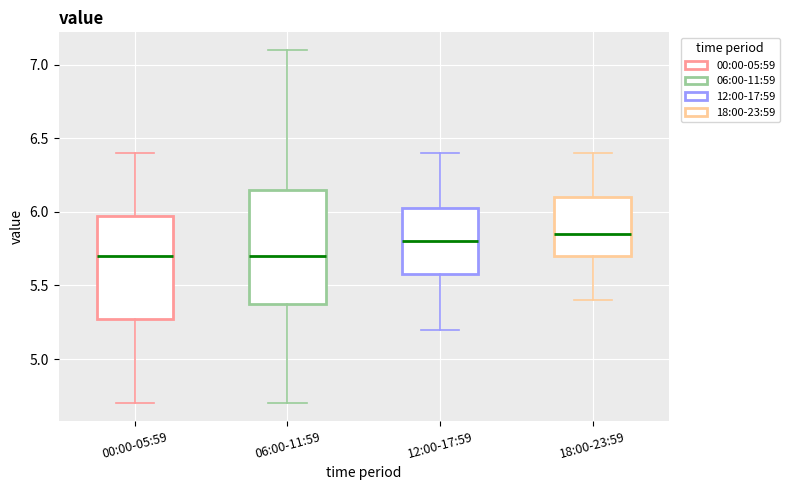

Where is the upper edge of the box for 00:00-05:59 on the y-axis? The values are not printed on the chart, so give them approximately, as read against the axis.

6.00